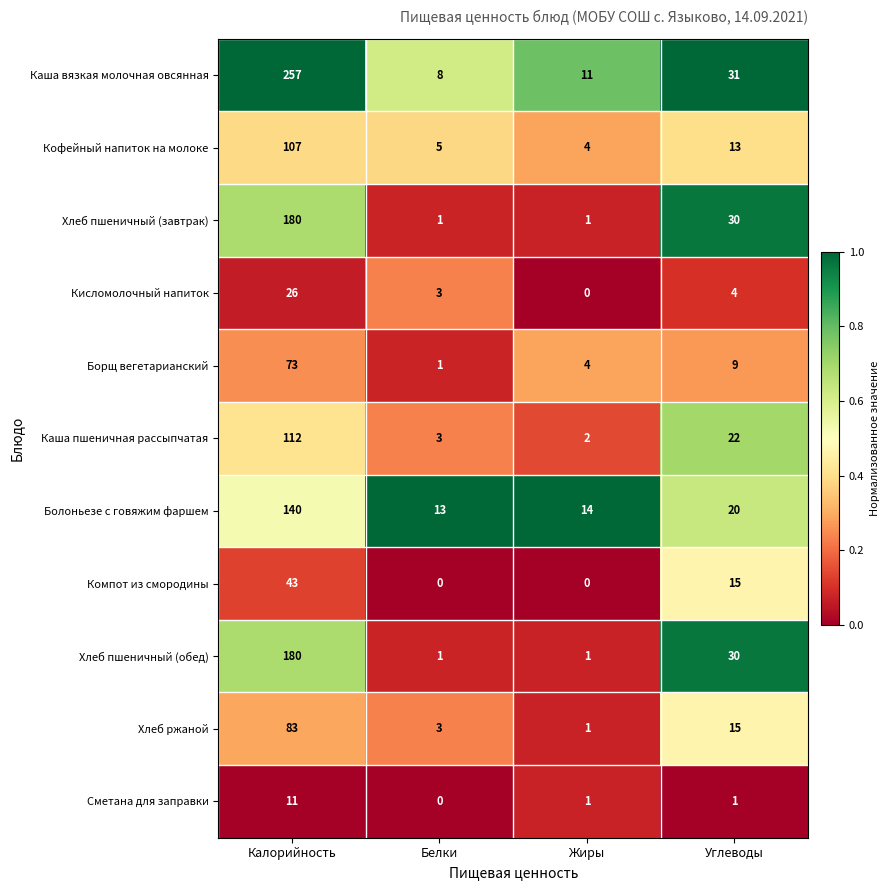

Is it true that Кофейный напиток на молоке equals 5 at Белки?

True